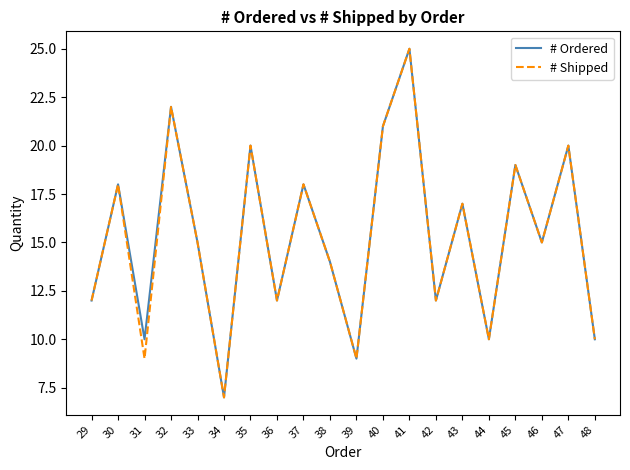

What is the total value across all series at 46?

30